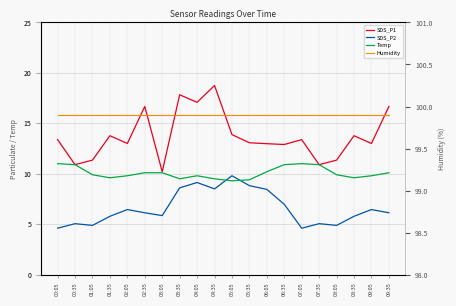

List the series in order of their peak value, lowest first.

SDS_P2, Temp, SDS_P1, Humidity